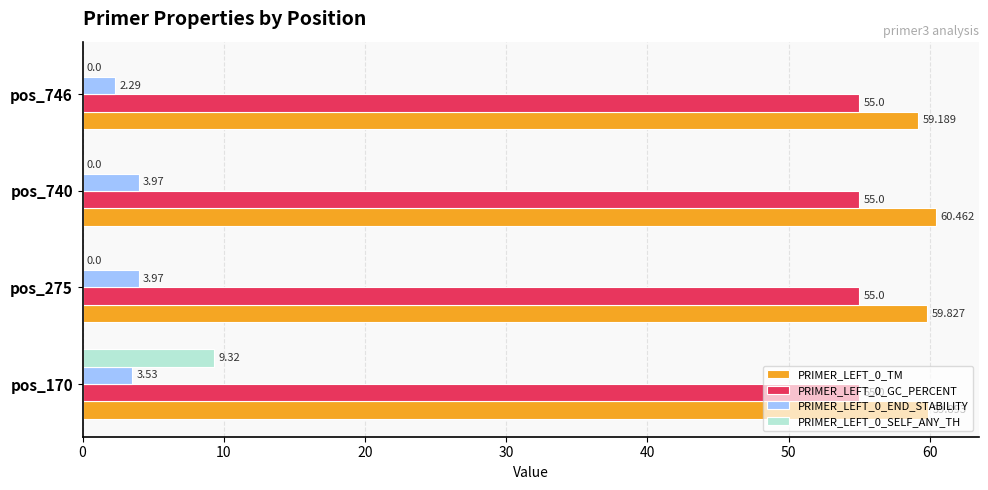

Is the value of PRIMER_LEFT_0_END_STABILITY at pos_275 greater than the value of PRIMER_LEFT_0_GC_PERCENT at pos_740?

No